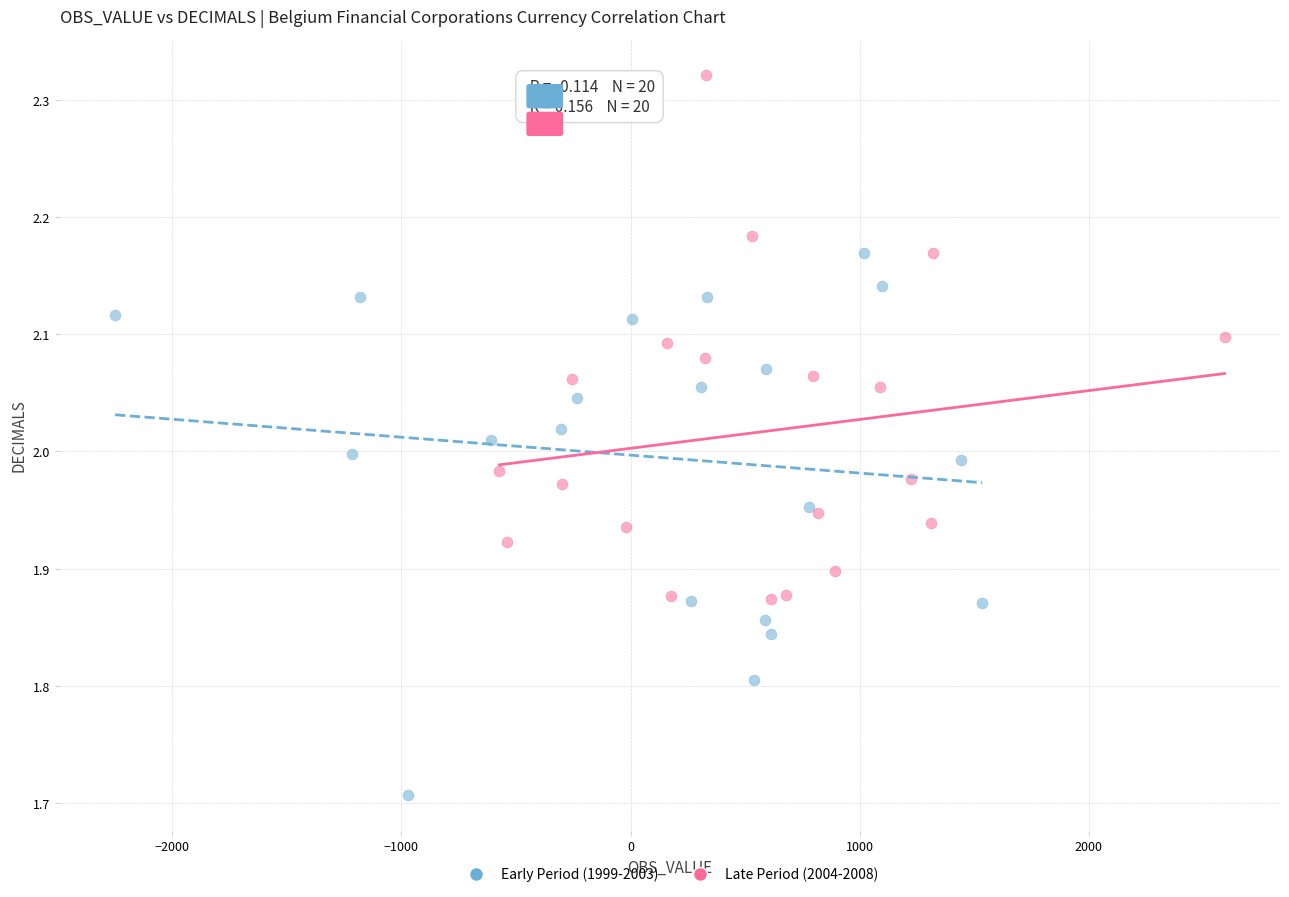

Which series contains the highest Y value?

Late Period (2004-2008)